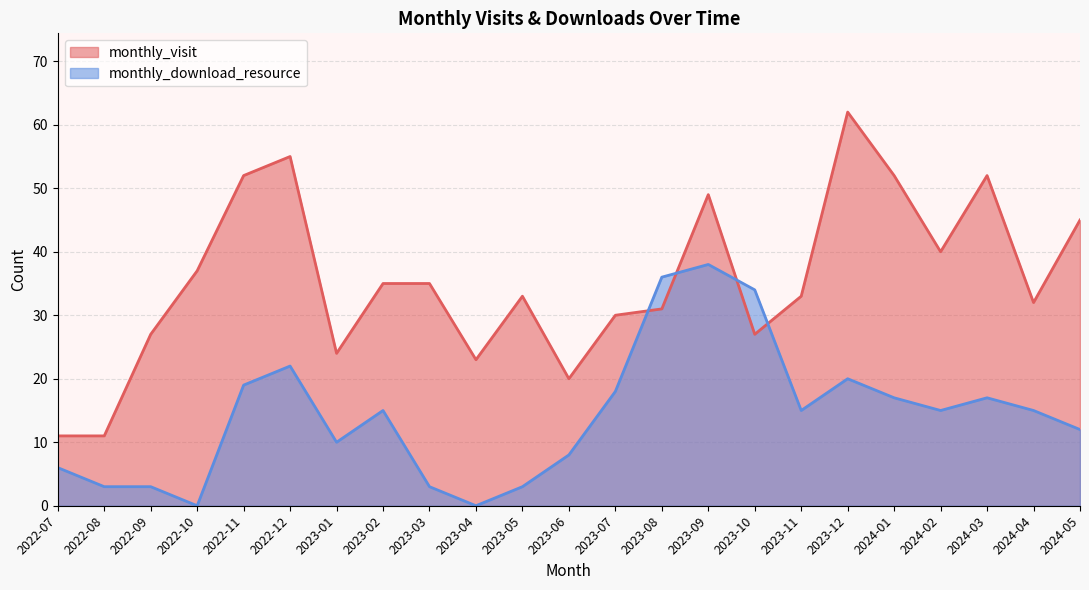

Reading left to right, list all the values displayed in this chart.

monthly_visit: 11	11	27	37	52	55	24	35	35	23	33	20	30	31	49	27	33	62	52	40	52	32	45
monthly_download_resource: 6	3	3	0	19	22	10	15	3	0	3	8	18	36	38	34	15	20	17	15	17	15	12